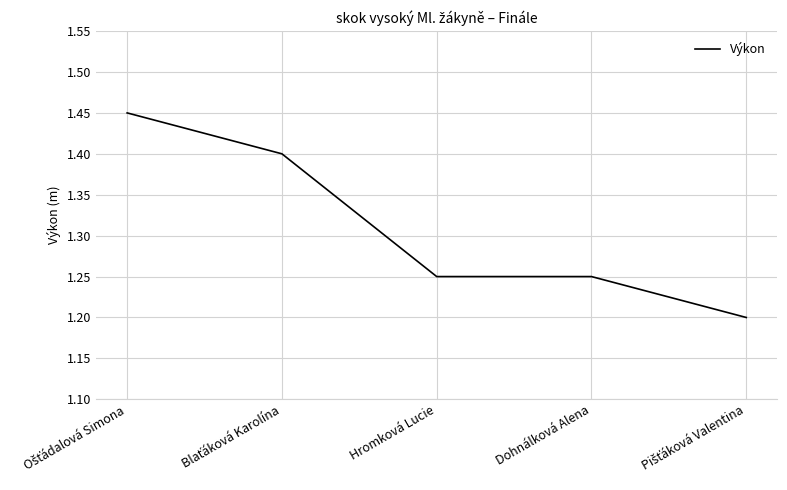

What is the average value?

1.3